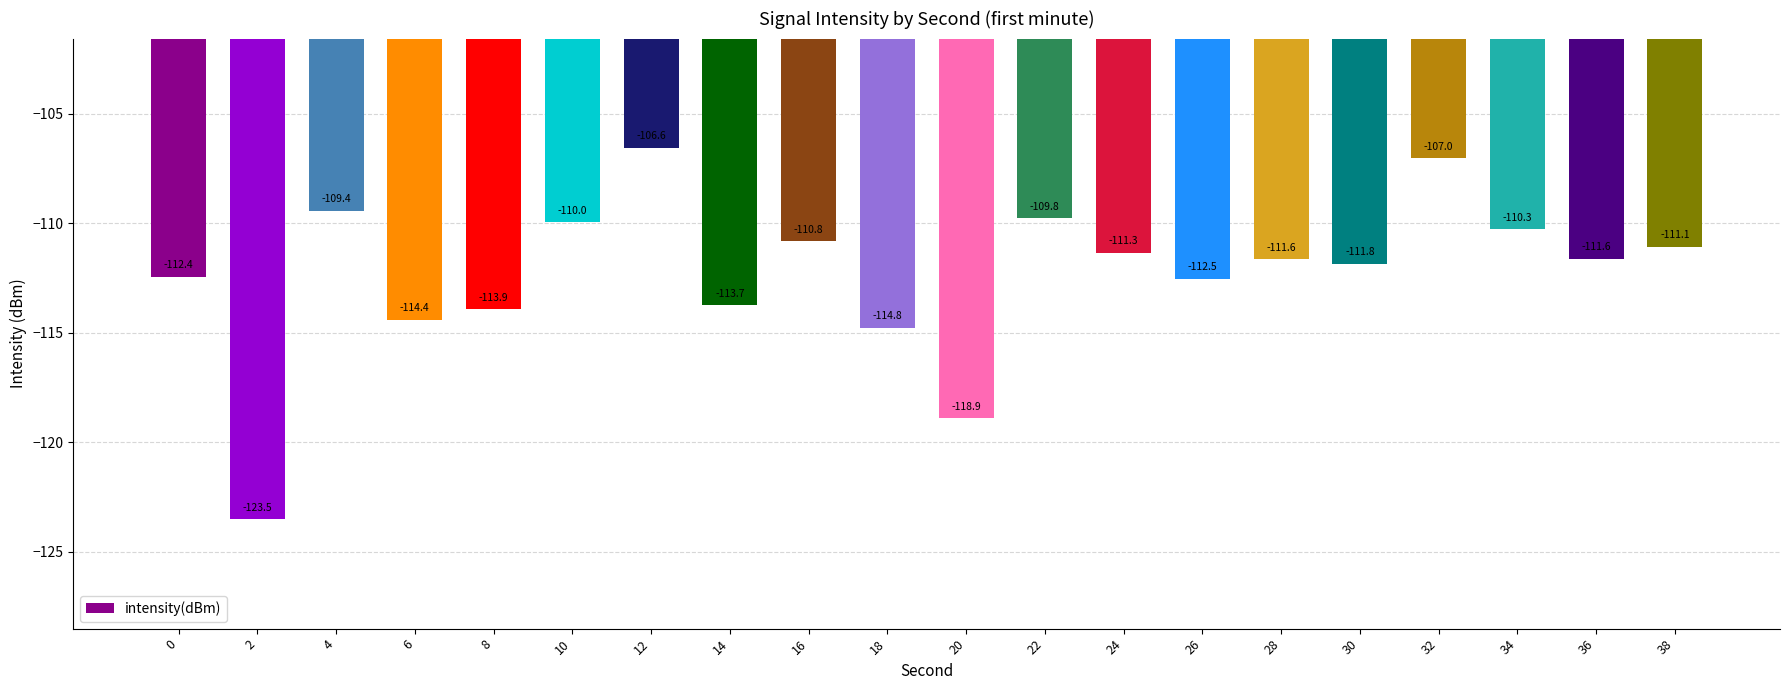

What is the difference between the maximum and minimum values?

17.0